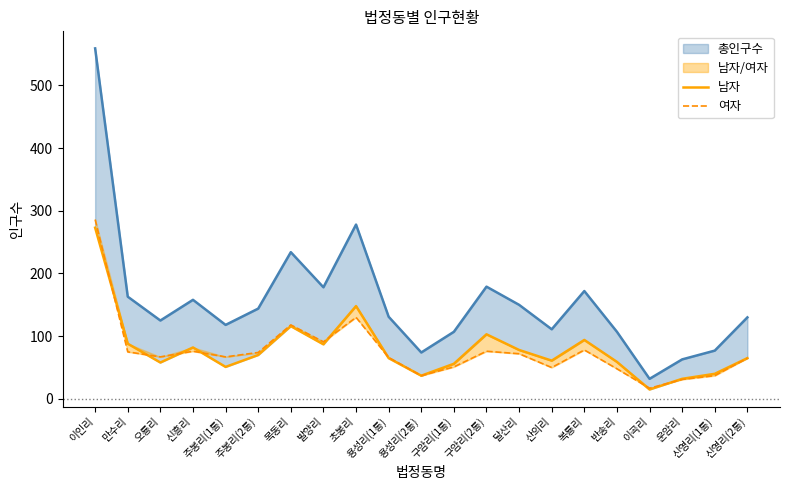

Where is the first local maximum for 여자?

신흥리